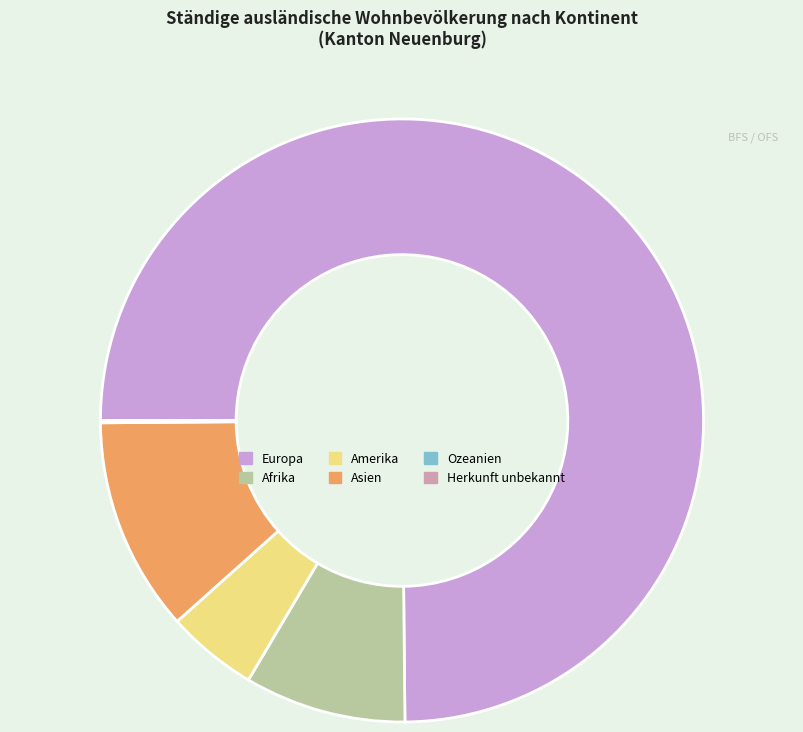

What is the ratio of the value at Amerika to the value at Asien?

0.4